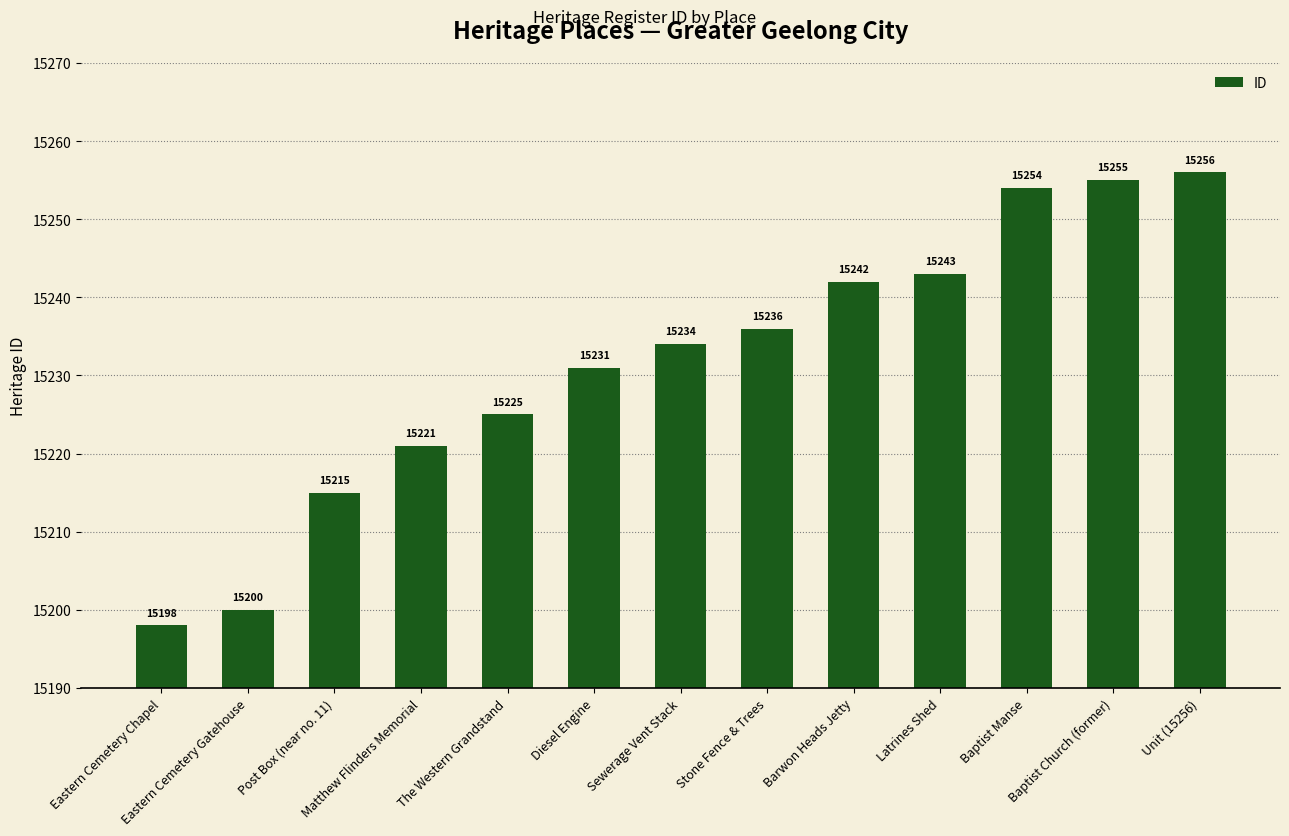

What is the change in value from Matthew Flinders Memorial to The Western Grandstand?

+4